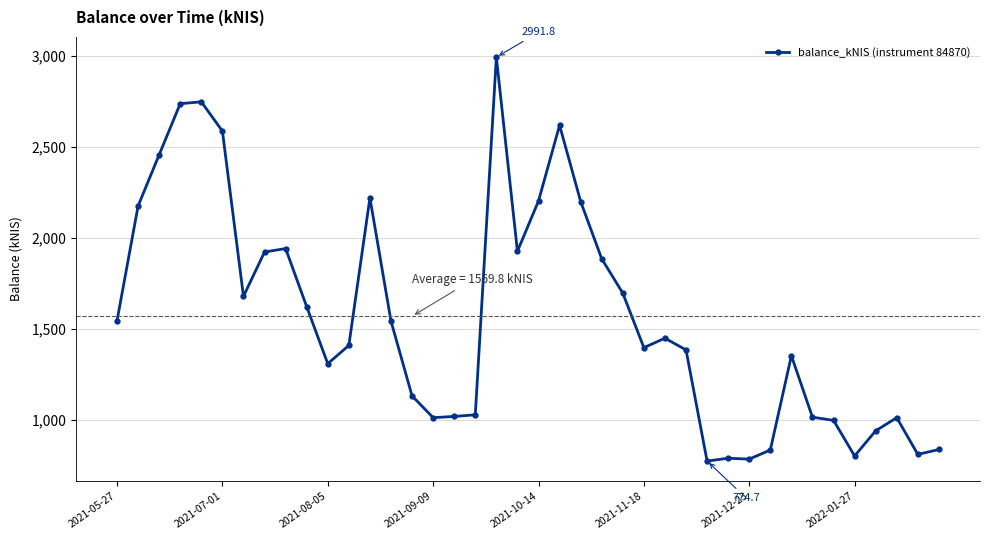

What is the sum of all values?

62790.8